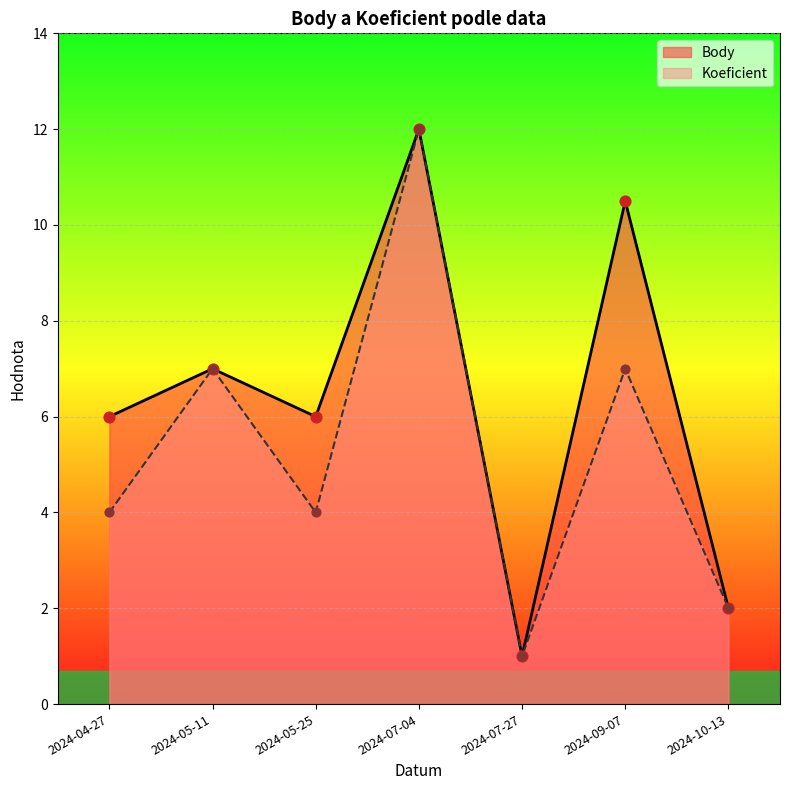

What is the total value across all series at 2024-09-07?

17.5